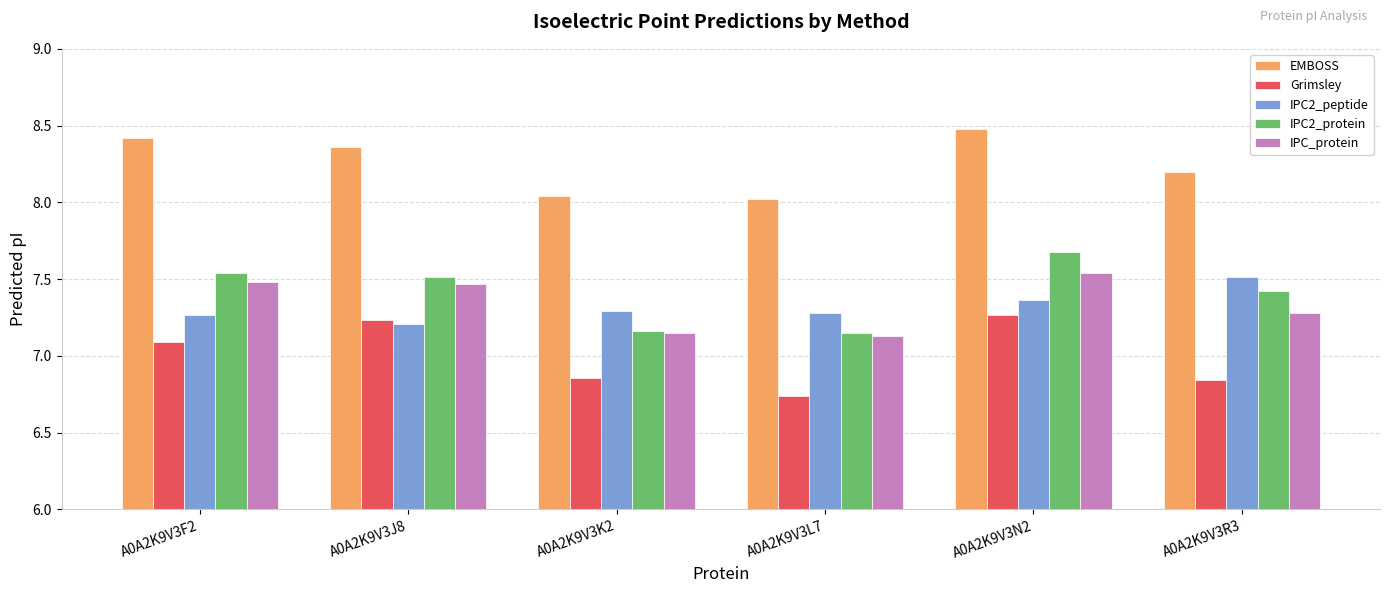

What is the greatest value displayed?

8.5